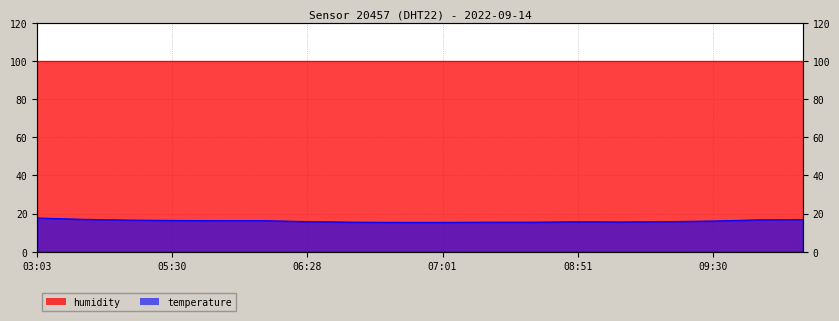

What is the ratio of the value at 05:13 to the value at 05:20?

1.0